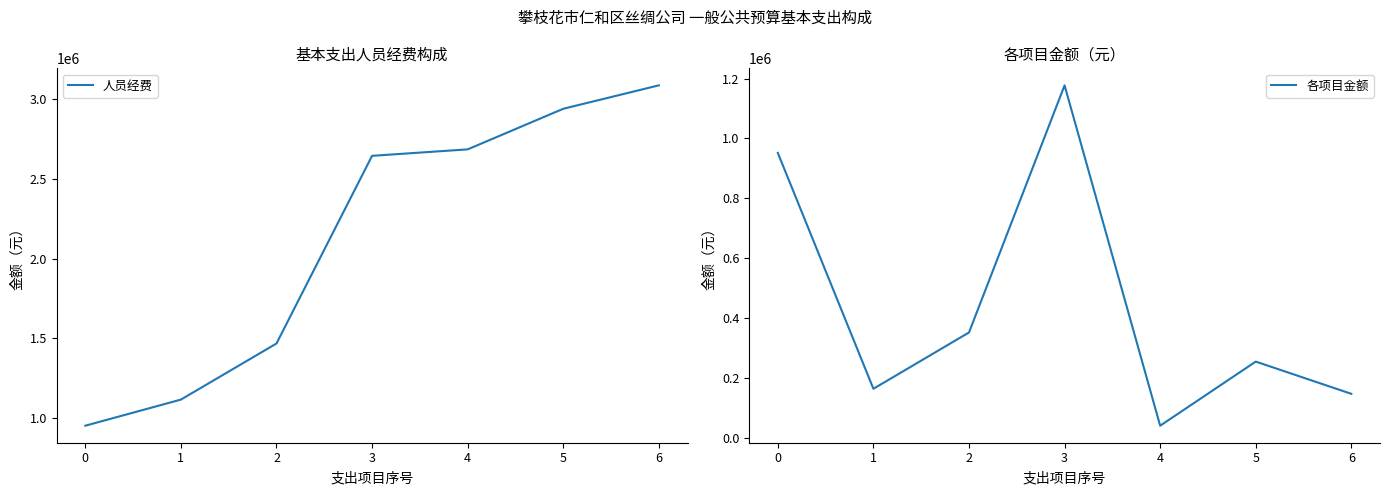

Does the chart display data point markers on the line(s)?

No